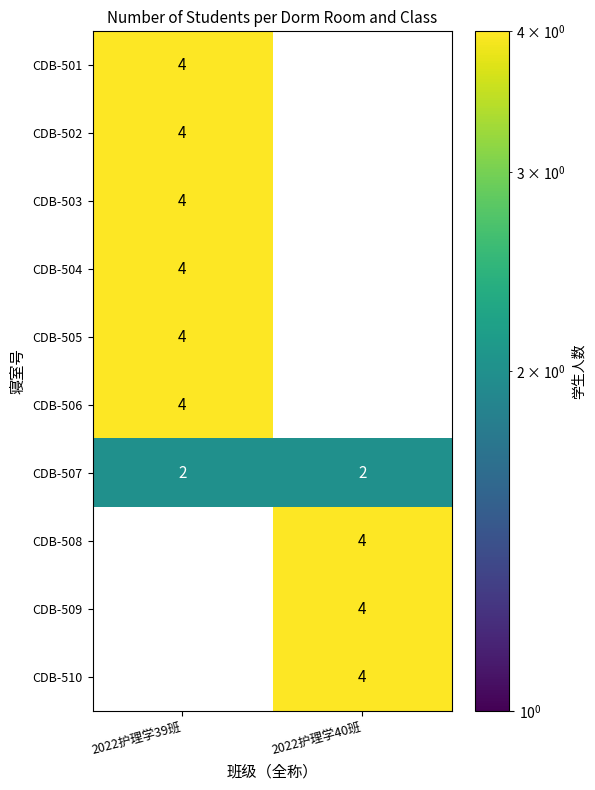

What is the sum of all CDB-507 values?

4